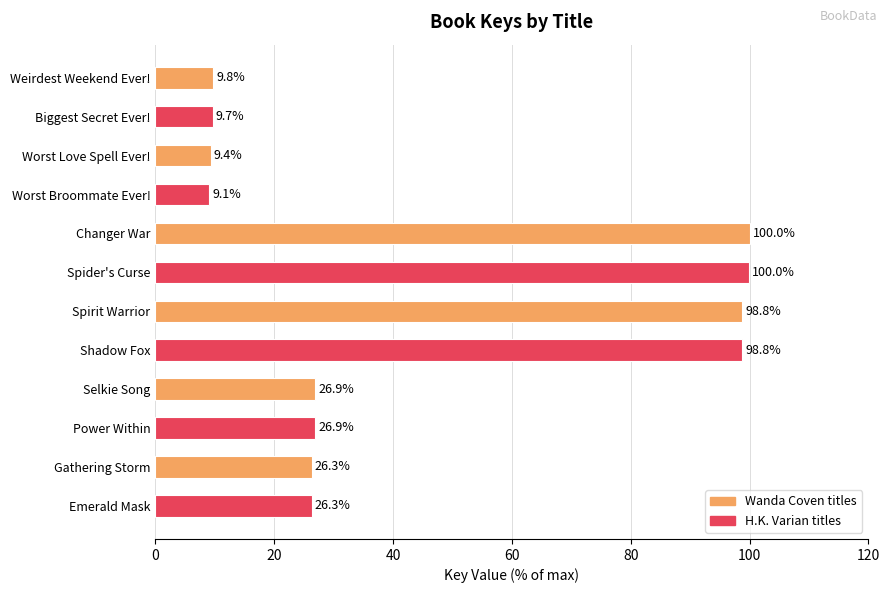

What is the approximate value at Weirdest Weekend Ever!?

9.8